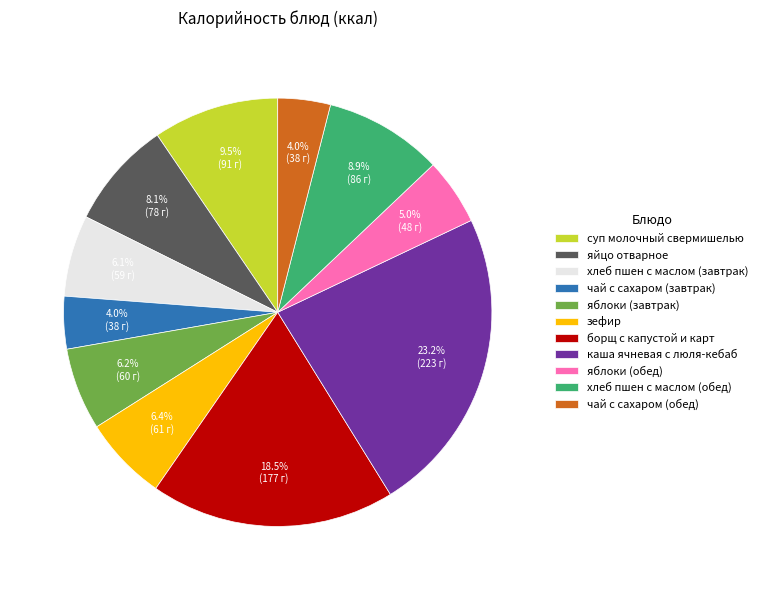

To the nearest percent, what is the difference between the largest and smallest slice percentages?

19%